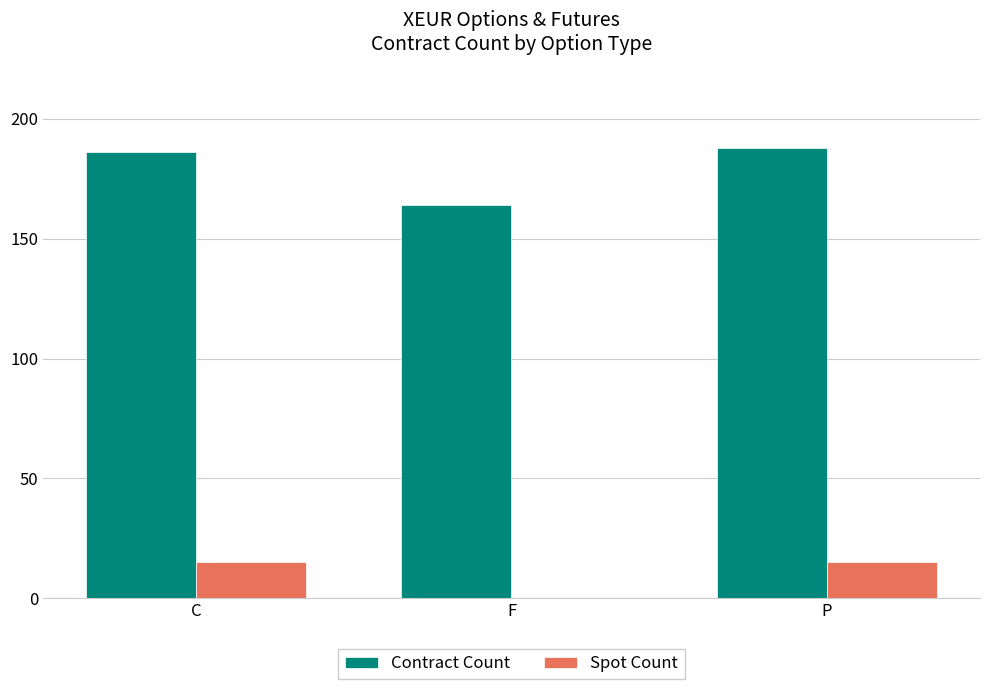

The Contract Count series shows 246 at F. True or false?

False